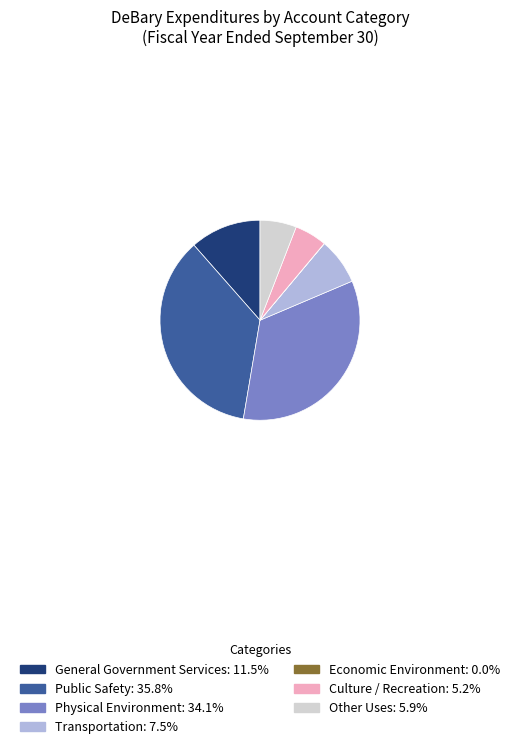

Which has a higher value, Physical Environment or Other Uses?

Physical Environment